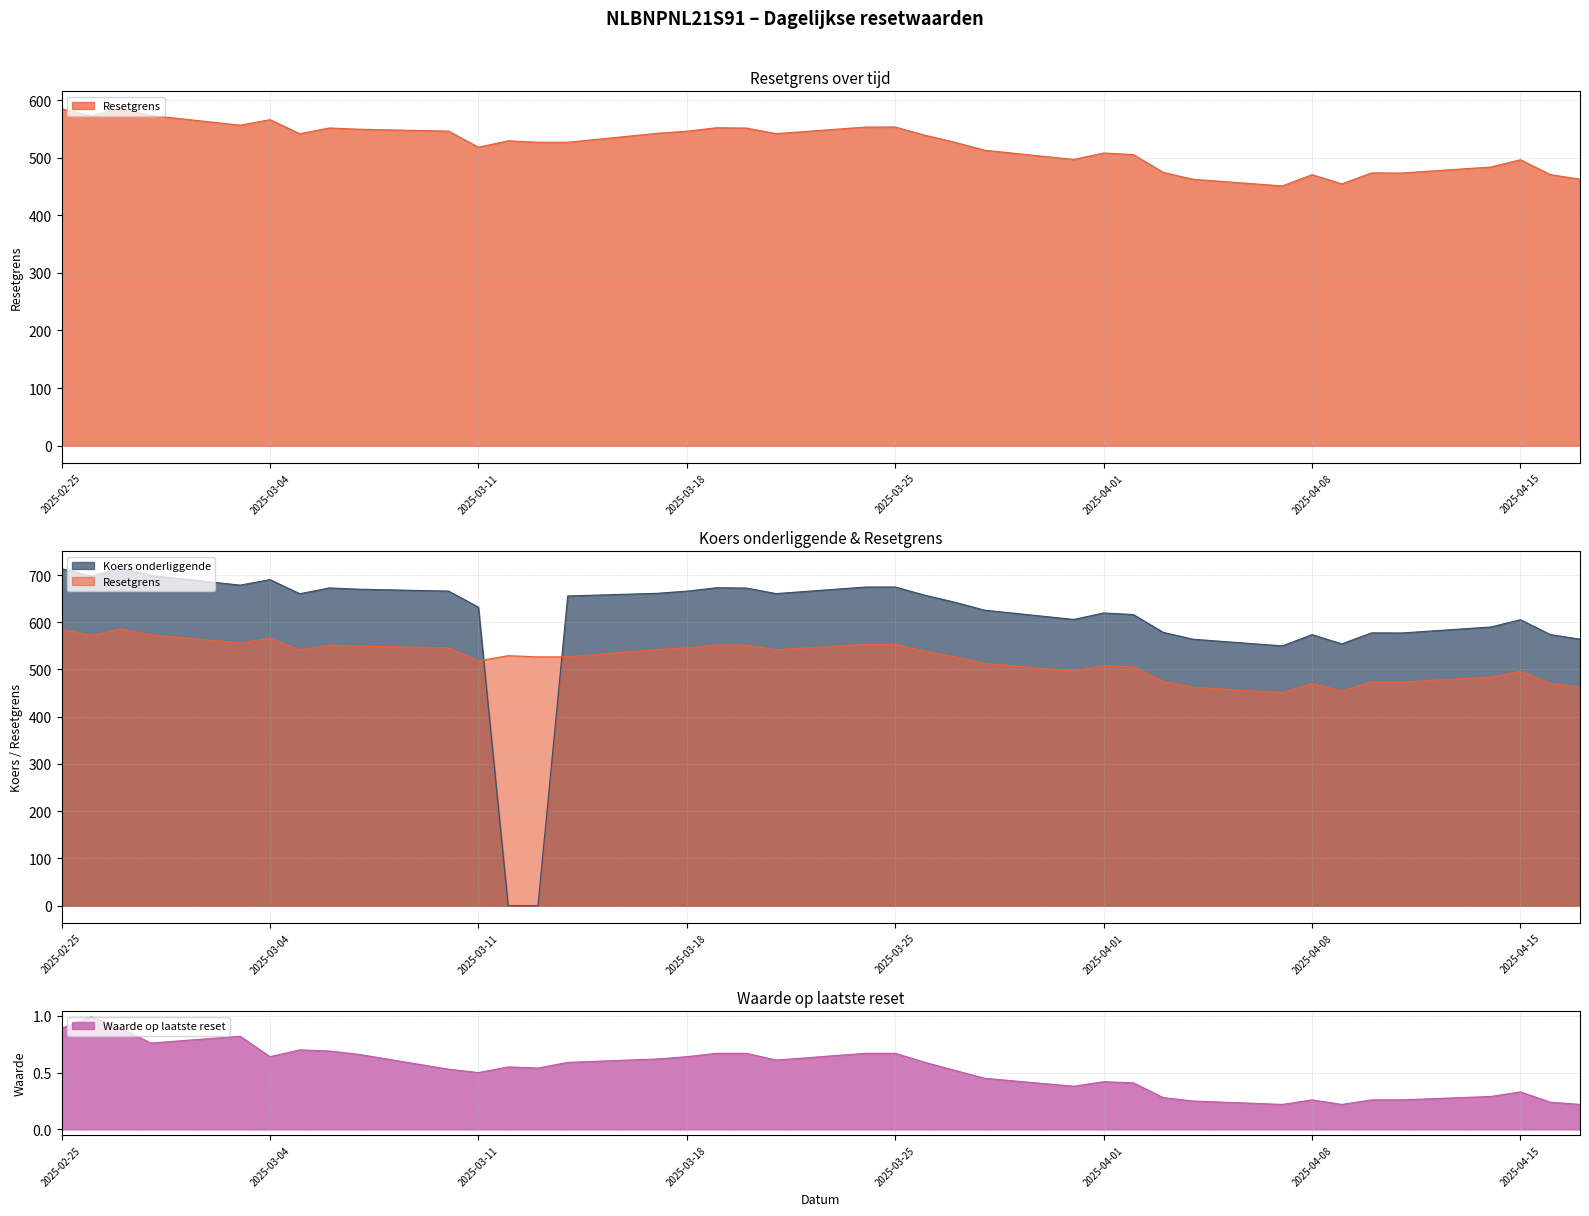

Which series has the largest total across all categories?

Koers onderliggende